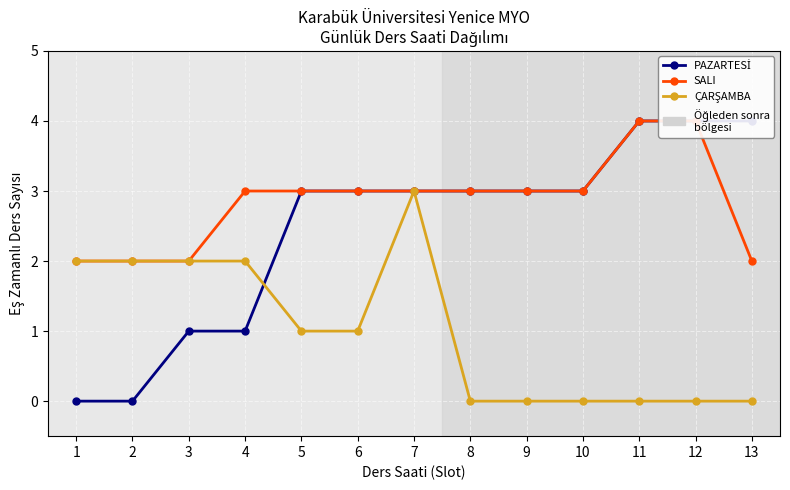

What is the maximum value shown in the chart?

4